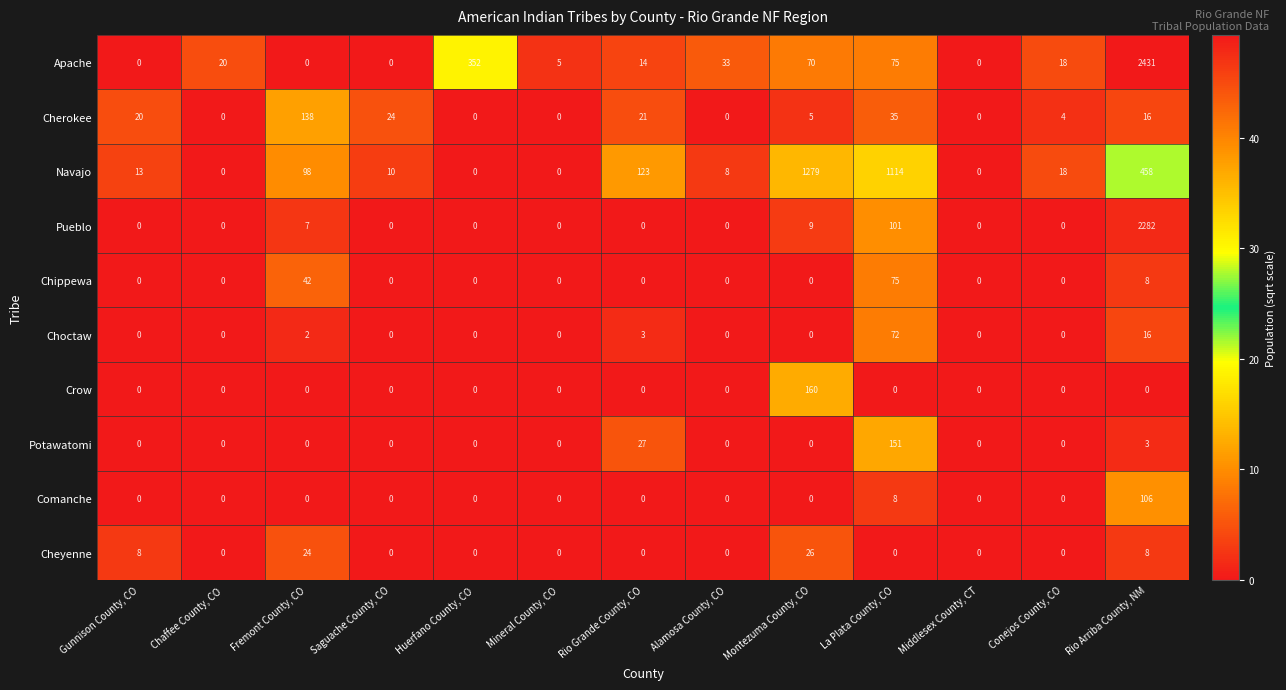

List the series in order of their peak value, lowest first.

Cheyenne, Choctaw, Chippewa, Comanche, Cherokee, Potawatomi, Crow, Navajo, Pueblo, Apache